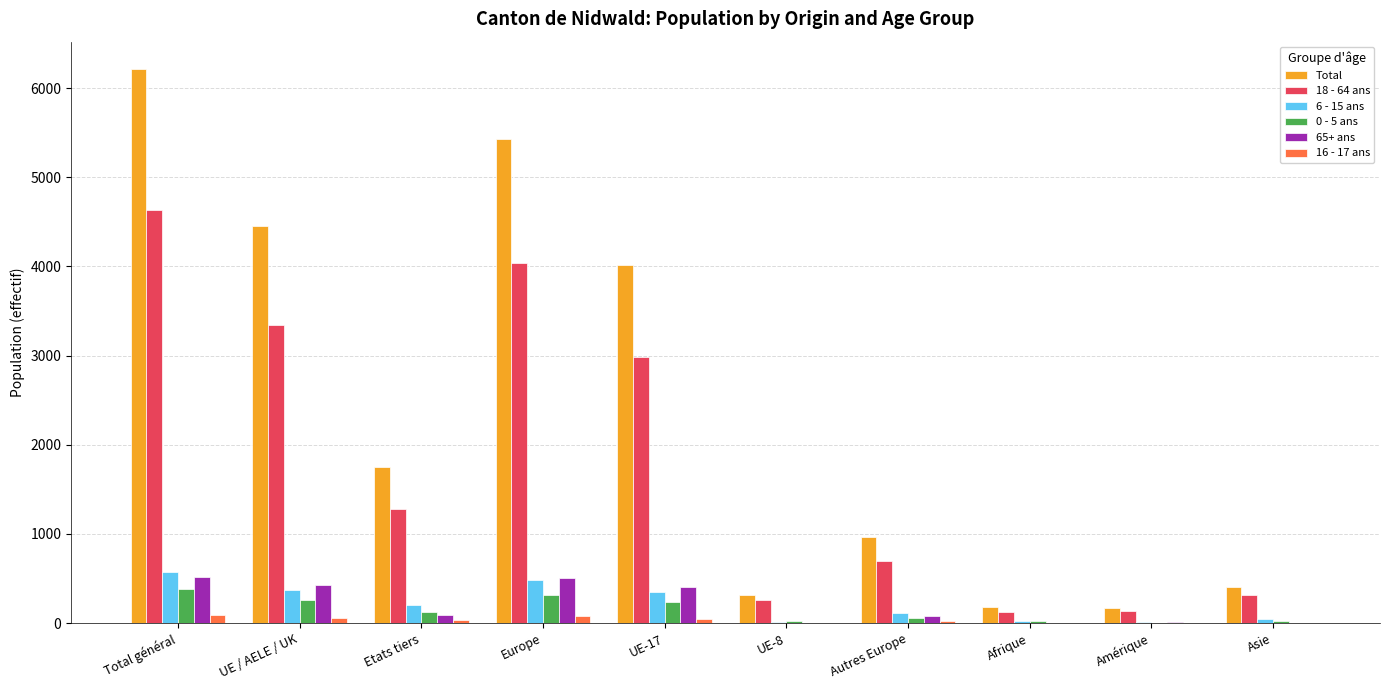

At which category is the sum across all series the highest?

Total général